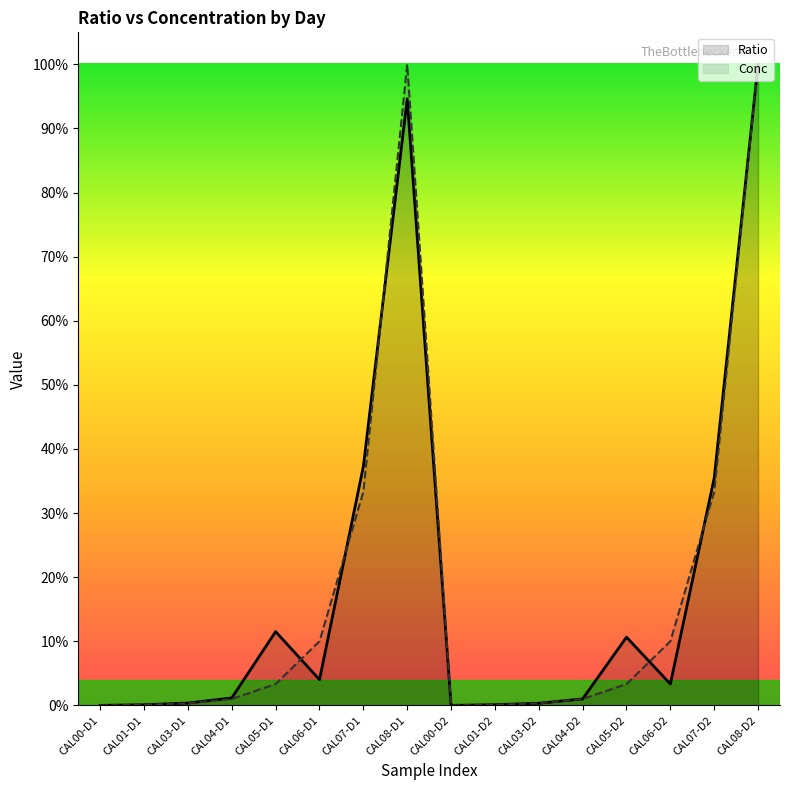

What are all the series names shown in the legend?

Ratio, Conc